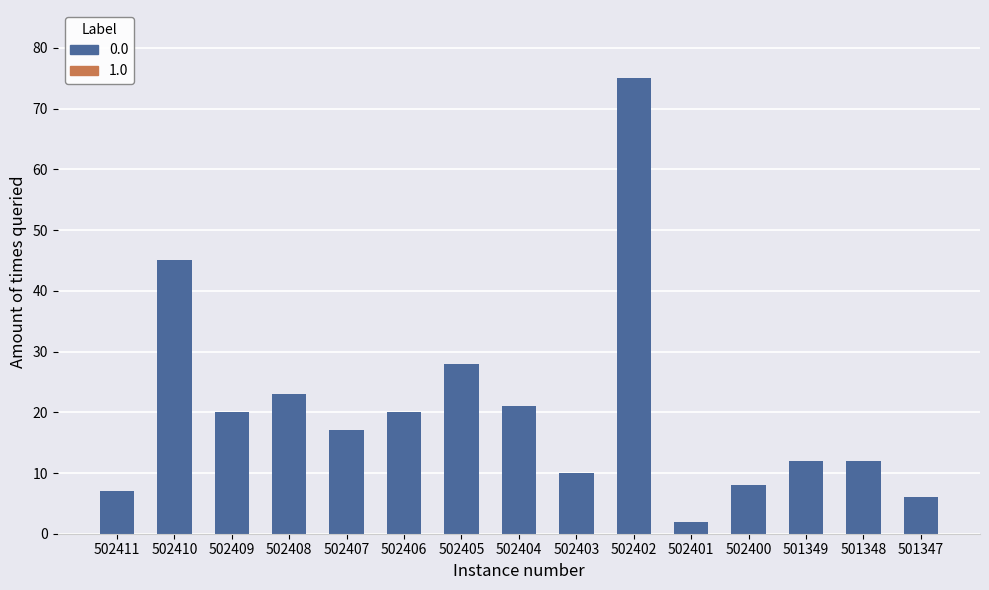

Which has a higher value, 502411 or 502409?

502409